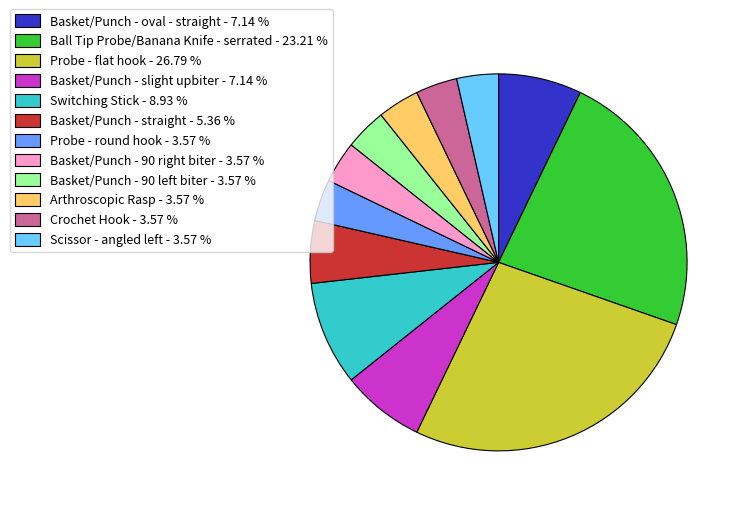

Does Crochet Hook represent more than half of the total?

No